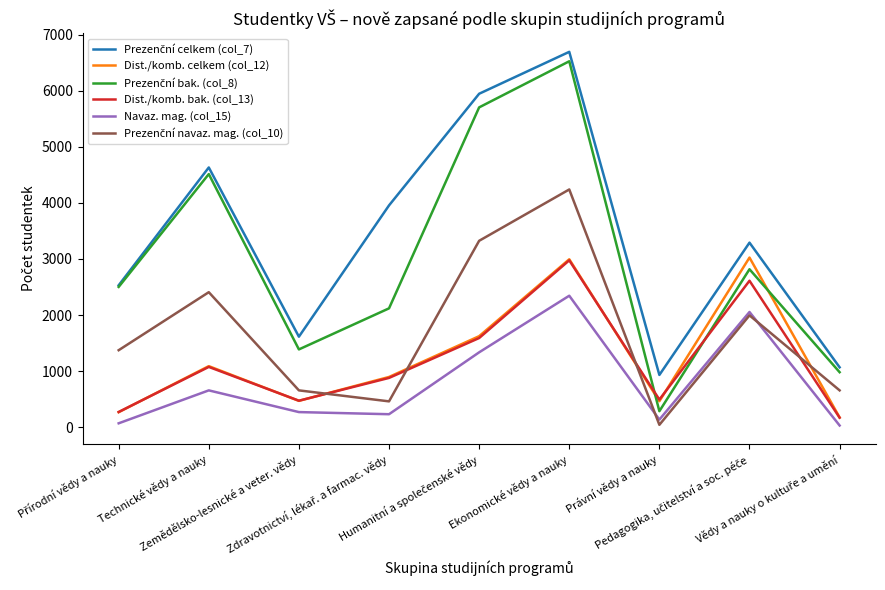

Reading left to right, extract all data points from this chart.

Prezenční celkem (col_7): Přírodní vědy a nauky=2530	Technické vědy a nauky=4630	Zemědělsko-lesnické a veter. vědy=1614	Zdravotnictví, lékař. a farmac. vědy=3954	Humanitní a společenské vědy=5944	Ekonomické vědy a nauky=6691	Právní vědy a nauky=932	Pedagogika, učitelství a soc. péče=3290	Vědy a nauky o kultuře a umění=1068
Dist./komb. celkem (col_12): Přírodní vědy a nauky=268	Technické vědy a nauky=1089	Zemědělsko-lesnické a veter. vědy=470	Zdravotnictví, lékař. a farmac. vědy=896	Humanitní a společenské vědy=1623	Ekonomické vědy a nauky=2994	Právní vědy a nauky=464	Pedagogika, učitelství a soc. péče=3024	Vědy a nauky o kultuře a umění=175
Prezenční bak. (col_8): Přírodní vědy a nauky=2501	Technické vědy a nauky=4512	Zemědělsko-lesnické a veter. vědy=1387	Zdravotnictví, lékař. a farmac. vědy=2119	Humanitní a společenské vědy=5701	Ekonomické vědy a nauky=6523	Právní vědy a nauky=286	Pedagogika, učitelství a soc. péče=2816	Vědy a nauky o kultuře a umění=981
Dist./komb. bak. (col_13): Přírodní vědy a nauky=272	Technické vědy a nauky=1075	Zemědělsko-lesnické a veter. vědy=473	Zdravotnictví, lékař. a farmac. vědy=879	Humanitní a společenské vědy=1590	Ekonomické vědy a nauky=2975	Právní vědy a nauky=493	Pedagogika, učitelství a soc. péče=2611	Vědy a nauky o kultuře a umění=170
Navaz. mag. (col_15): Přírodní vědy a nauky=70	Technické vědy a nauky=657	Zemědělsko-lesnické a veter. vědy=270	Zdravotnictví, lékař. a farmac. vědy=232	Humanitní a společenské vědy=1335	Ekonomické vědy a nauky=2344	Právní vědy a nauky=136	Pedagogika, učitelství a soc. péče=2054	Vědy a nauky o kultuře a umění=31
Prezenční navaz. mag. (col_10): Přírodní vědy a nauky=1373	Technické vědy a nauky=2407	Zemědělsko-lesnické a veter. vědy=657	Zdravotnictví, lékař. a farmac. vědy=461	Humanitní a společenské vědy=3323	Ekonomické vědy a nauky=4238	Právní vědy a nauky=43	Pedagogika, učitelství a soc. péče=1994	Vědy a nauky o kultuře a umění=657